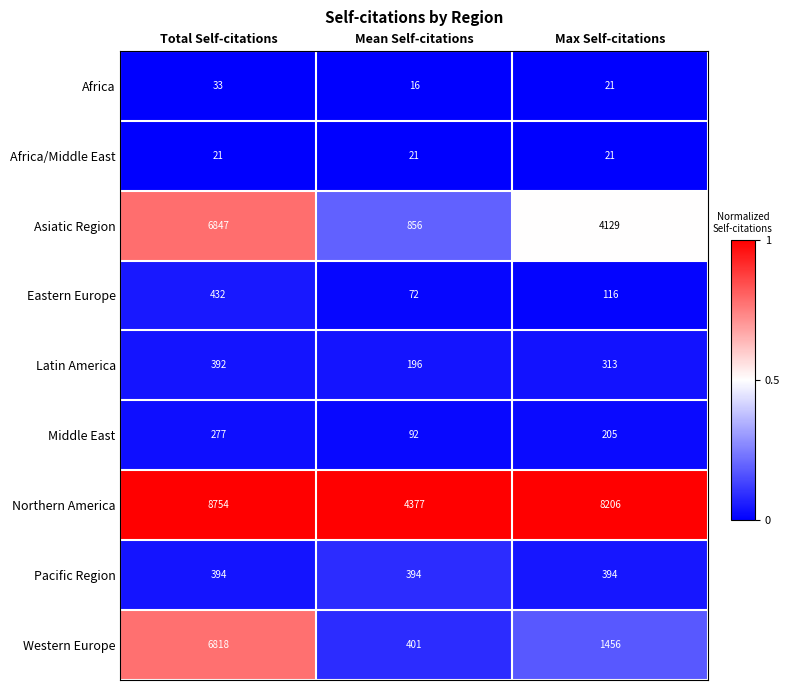

At which category does the chart reach its peak across all series?

Total Self-citations